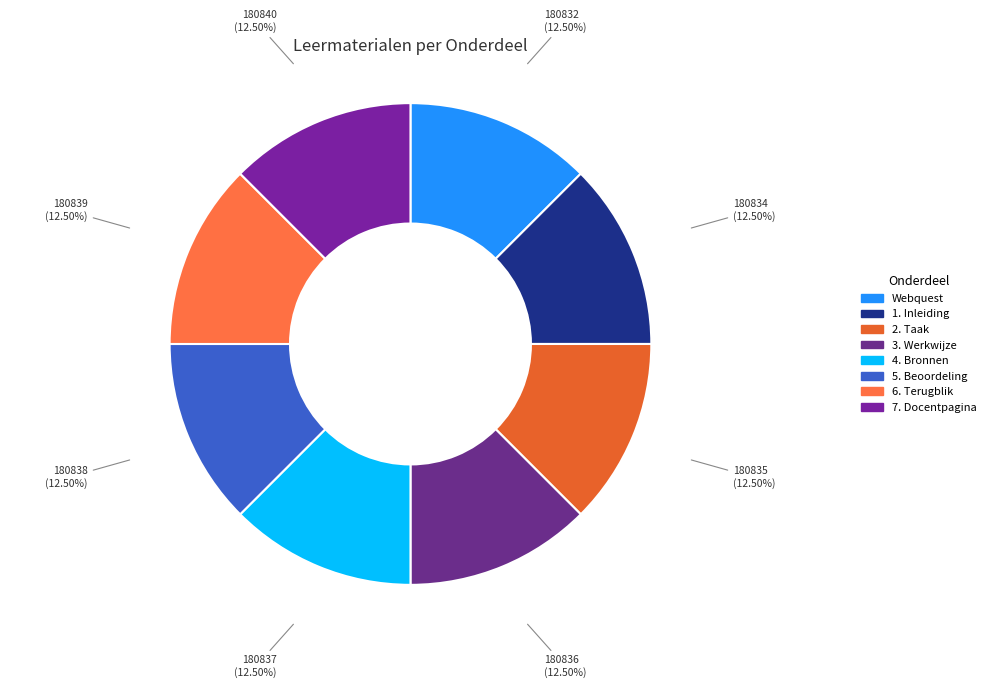

To the nearest percent, what percentage of the pie is 4. Bronnen?

13%